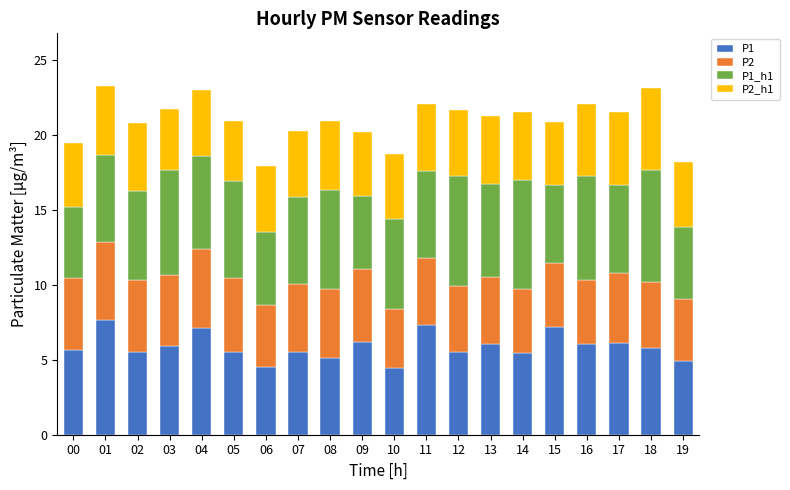

What is the total value across all series at 03?

21.7